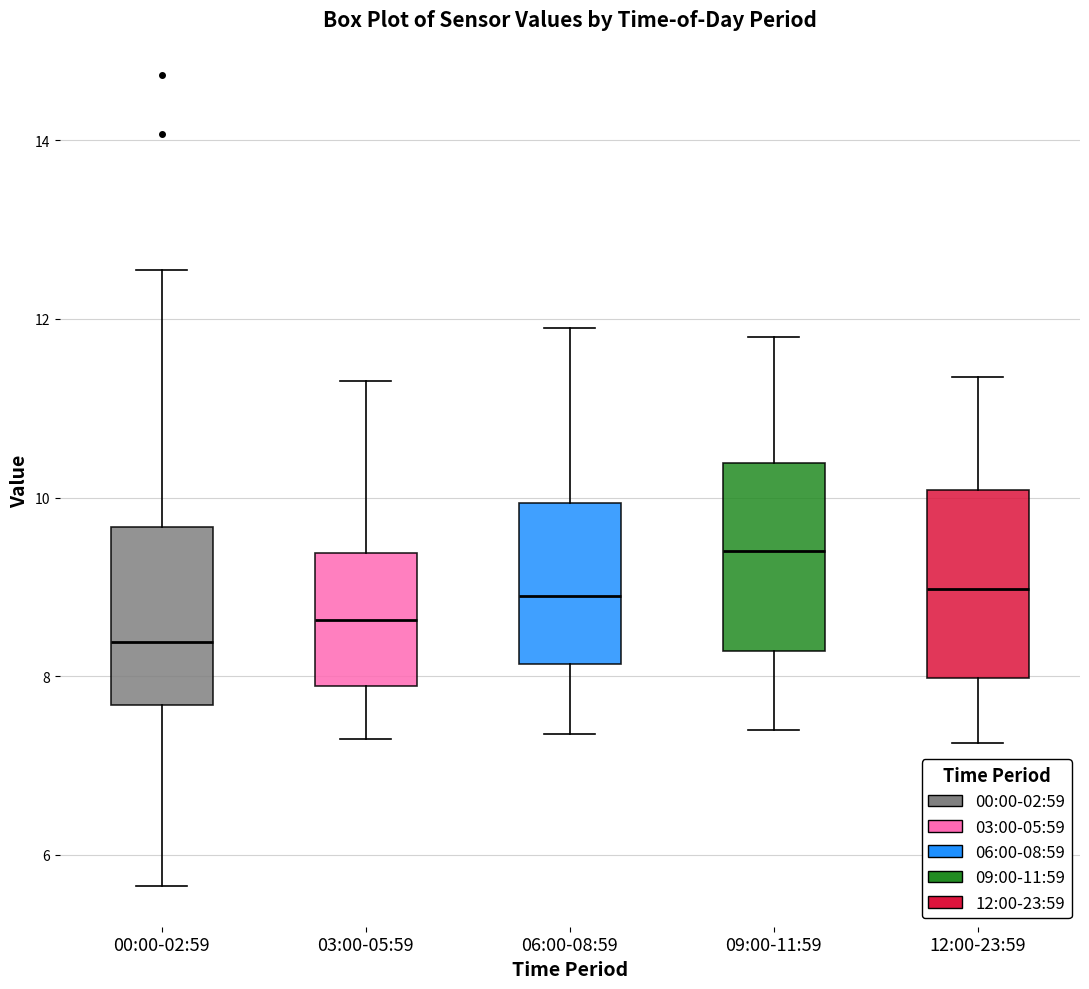

Reading left to right, transcribe this box plot: for each box, give where its median line is, the range the box spans, and where its two whiskers end, as read against the y-axis. The values are not printed on the chart, so give them approximately, as read against the axis.

00:00-02:59: median 8.4, box 7.6 to 9.6, whiskers 5.6 to 12.6
03:00-05:59: median 8.6, box 7.8 to 9.4, whiskers 7.4 to 11.4
06:00-08:59: median 9.0, box 8.2 to 10.0, whiskers 7.4 to 12.0
09:00-11:59: median 9.4, box 8.2 to 10.4, whiskers 7.4 to 11.8
12:00-23:59: median 9.0, box 8.0 to 10.0, whiskers 7.2 to 11.4